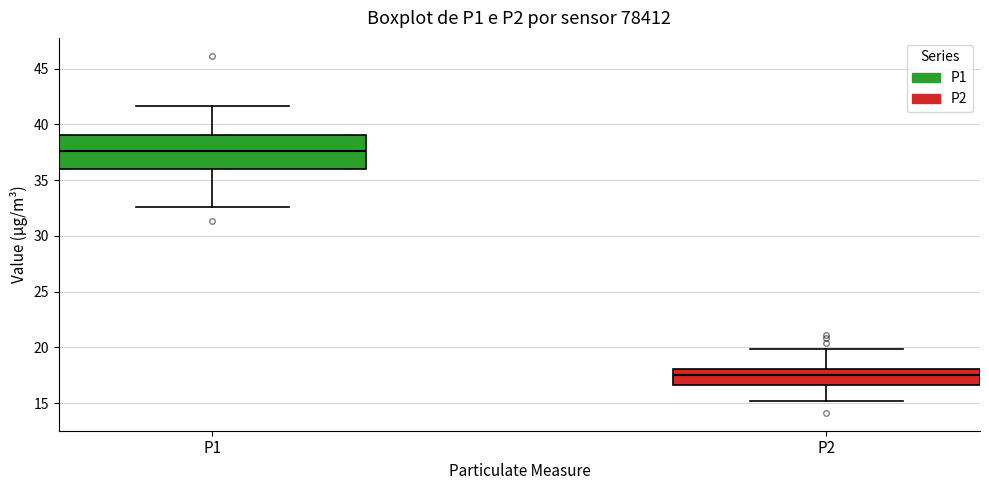

Which box has the highest median line?

P1